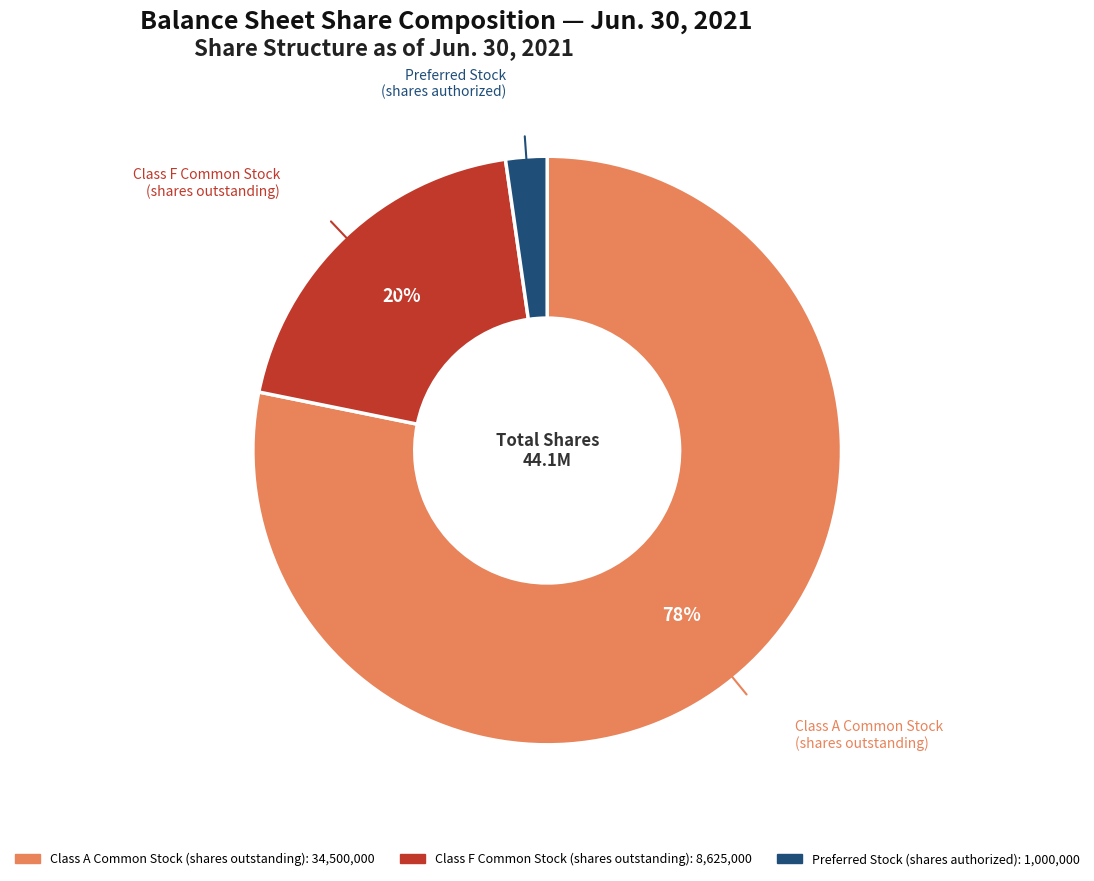

What is the largest slice in the pie chart?

Class A Common Stock (shares outstanding)